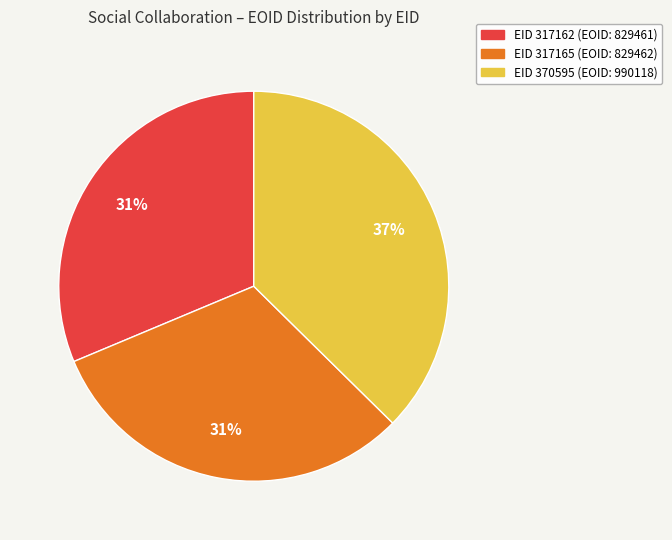

Combined, do EID 317165 (EOID: 829462) and EID 317162 (EOID: 829461) account for over 50%?

Yes